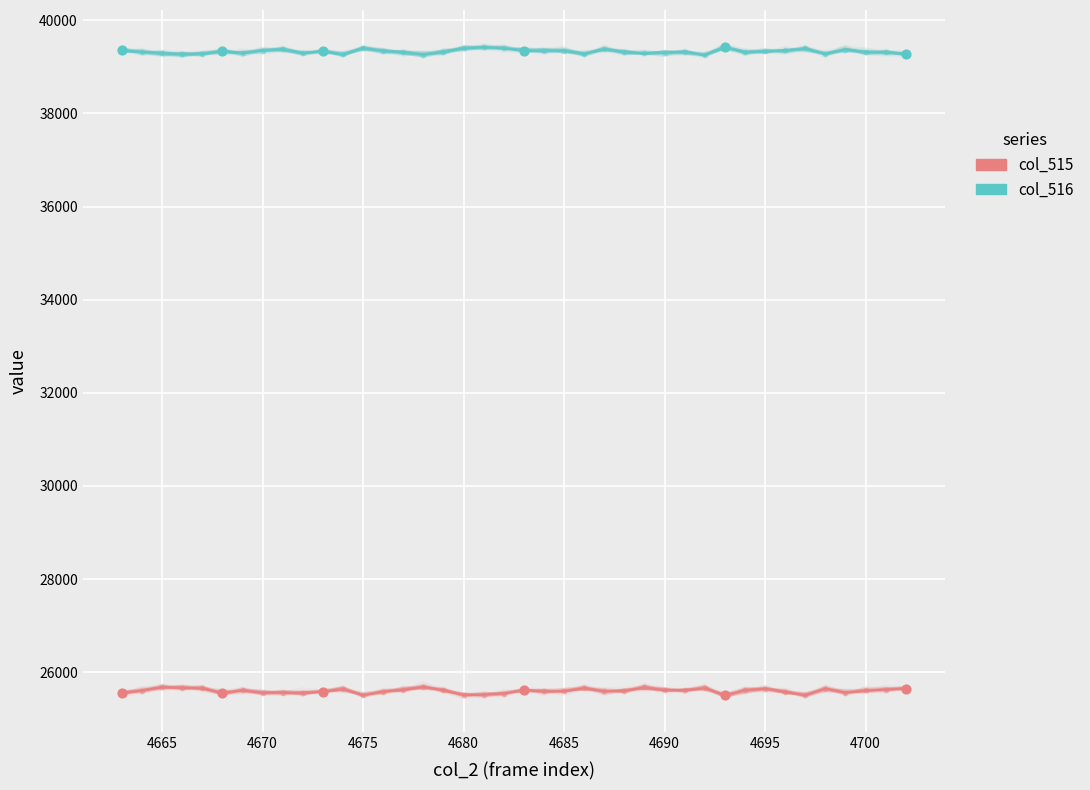

Which series has the widest spread of Y values?

col_515